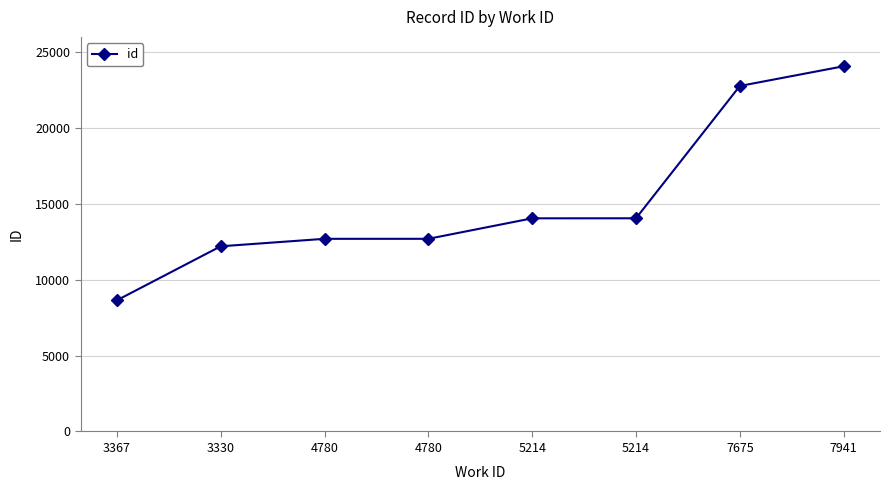

List the labels in order of value, smallest first.

3367, 3330, 4780, 4780, 5214, 5214, 7675, 7941